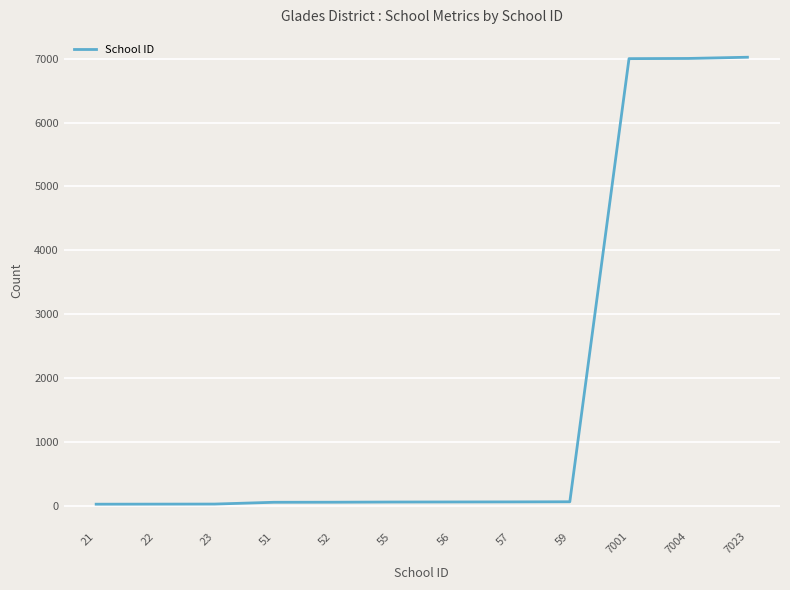

How many series are shown in this chart?

1